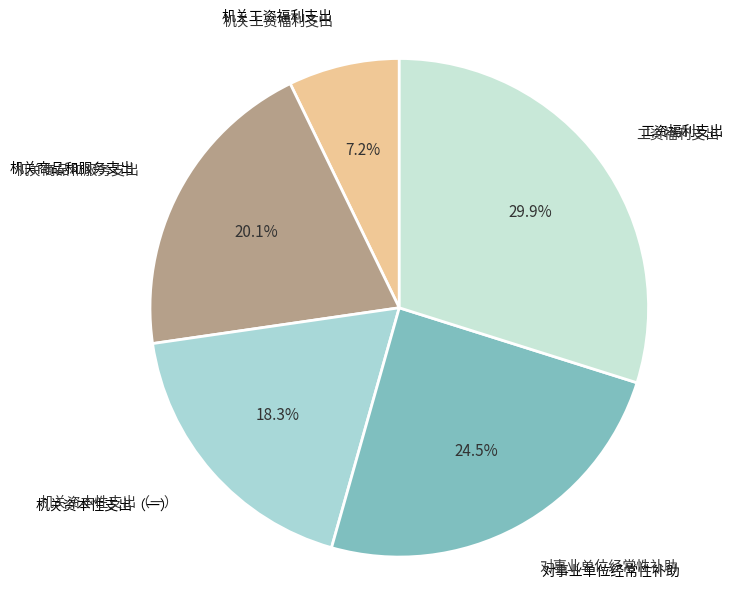

Count the number of slices in the pie.

5